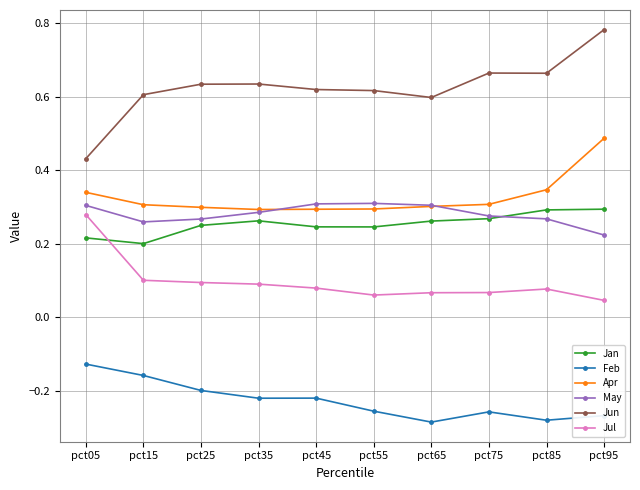

True or false: Jan and Apr cross at least once.

False